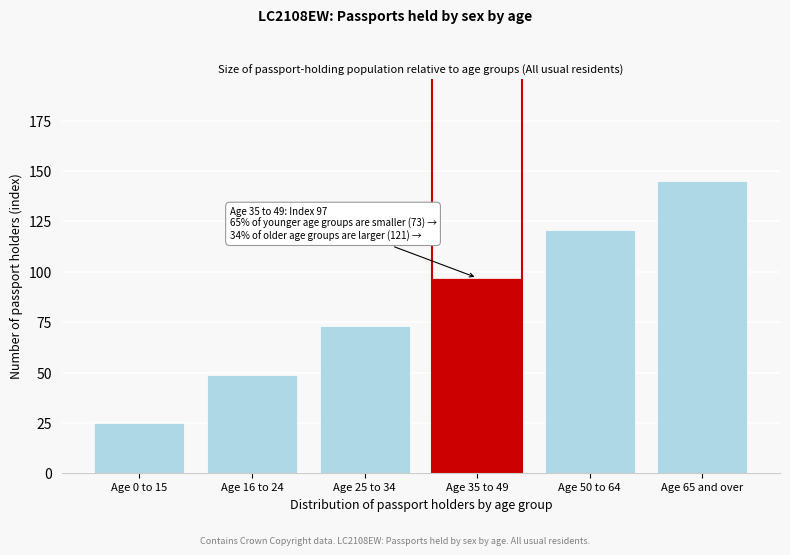

Reading left to right, extract all data points from this chart.

Age 0 to 15=25	Age 16 to 24=49	Age 25 to 34=73	Age 35 to 49=97	Age 50 to 64=121	Age 65 and over=145